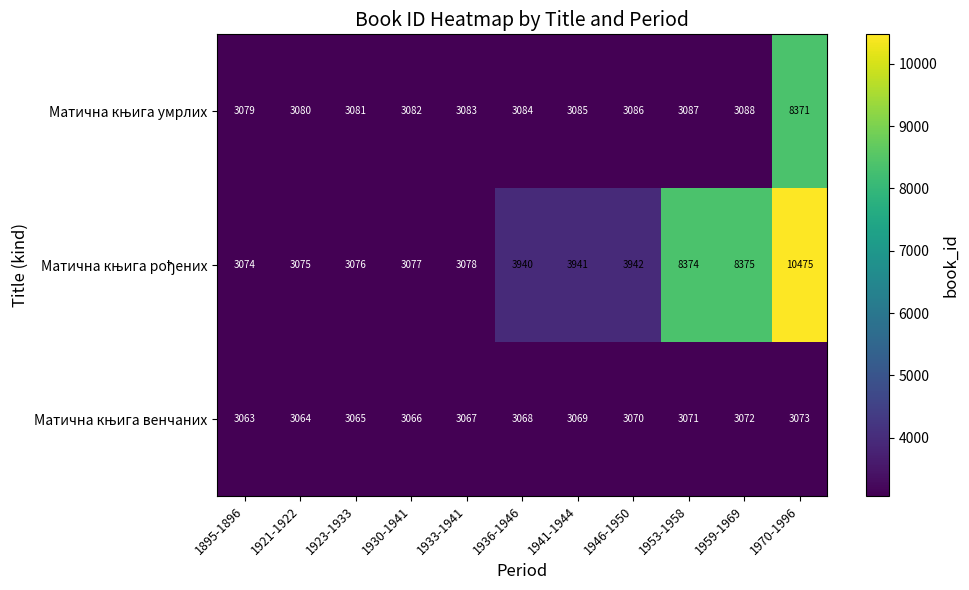

At which category is the sum across all series the highest?

1970-1996